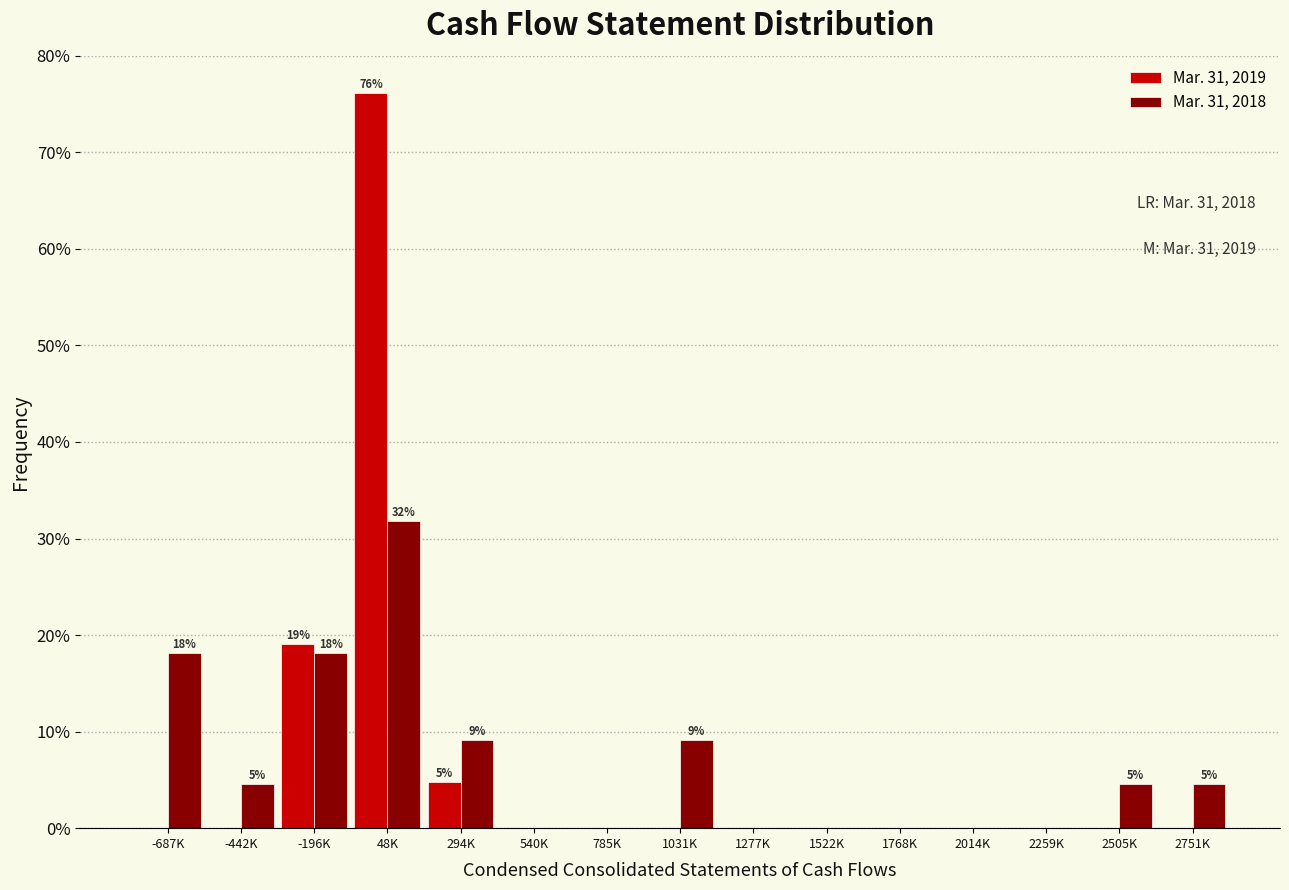

Reading right to left, extract all data points from this chart.

Mar. 31, 2019: 2751K=0.0	2505K=0.0	2259K=0.0	2014K=0.0	1768K=0.0	1522K=0.0	1277K=0.0	1031K=0.0	785K=0.0	540K=0.0	294K=4.8	48K=76.2	-196K=19.0	-442K=0.0	-687K=0.0
Mar. 31, 2018: 2751K=4.5	2505K=4.5	2259K=0.0	2014K=0.0	1768K=0.0	1522K=0.0	1277K=0.0	1031K=9.1	785K=0.0	540K=0.0	294K=9.1	48K=31.8	-196K=18.2	-442K=4.5	-687K=18.2